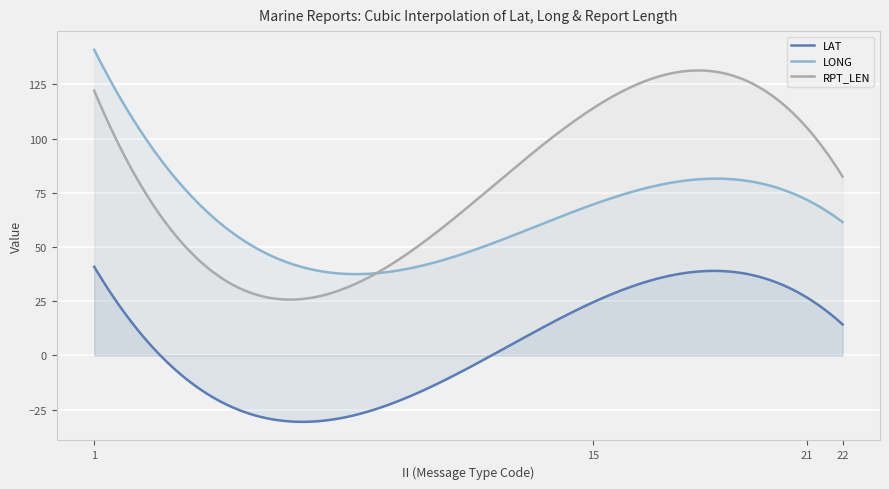

Rank the series by their average value, from highest to lowest.

RPT_LEN, LONG, LAT